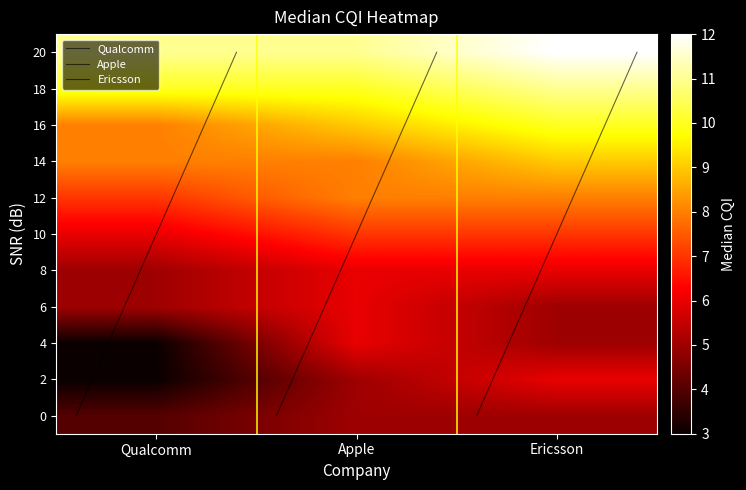

The value of 6 at Ericsson is 5. True or false?

True